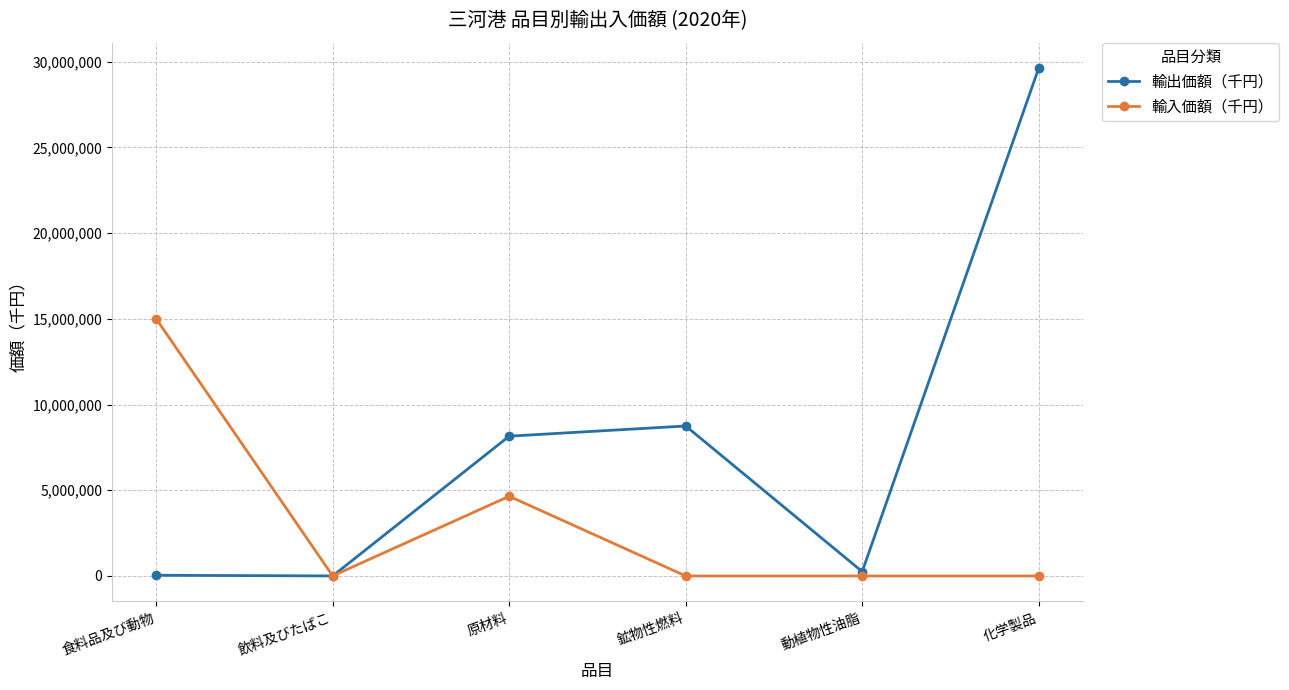

Where is the first local minimum for 輸入価額（千円）?

飲料及びたばこ